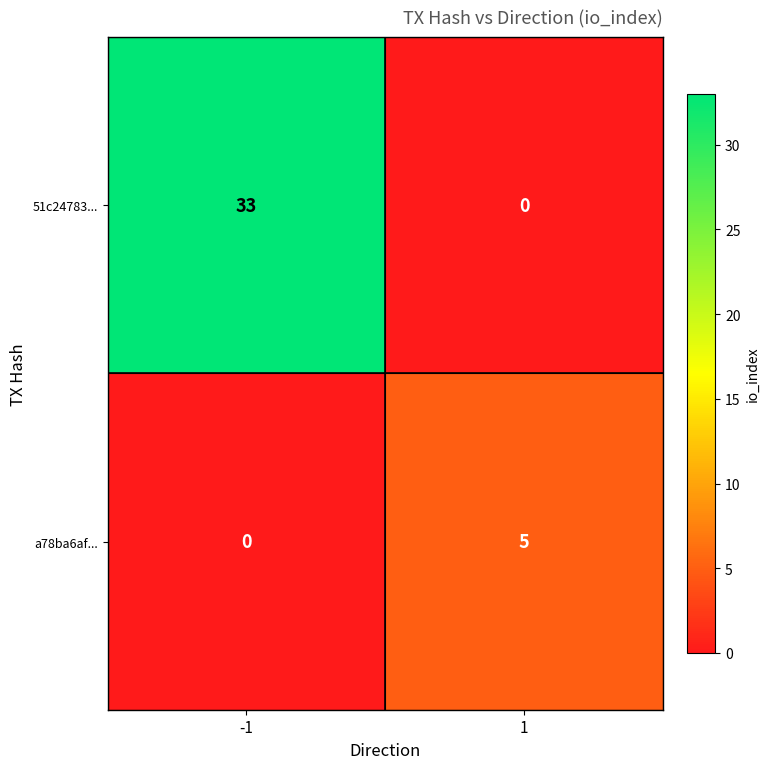

Between -1 and 1, which series saw the biggest shift?

51c24783...